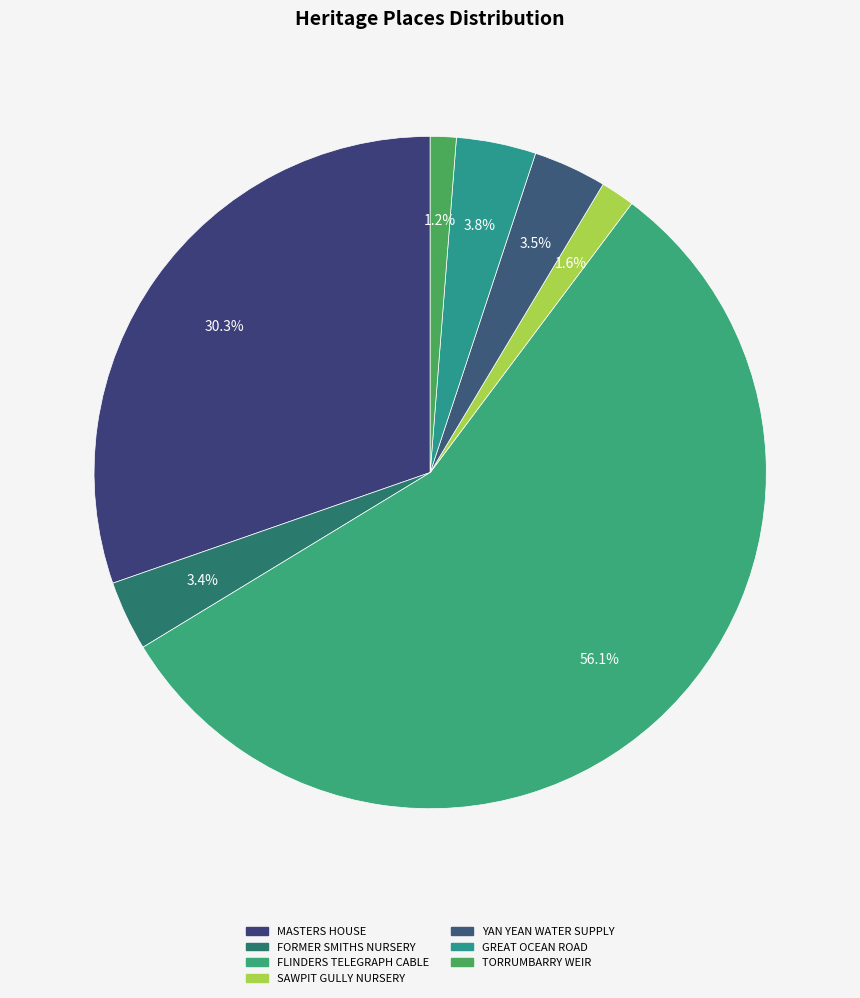

To the nearest percent, what is the average slice percentage?

14%